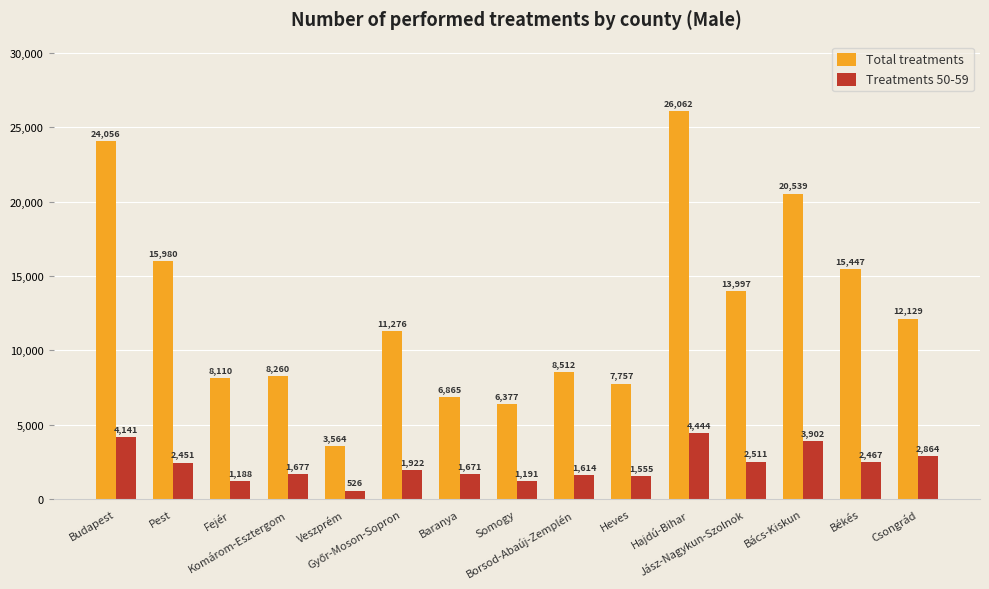

Reading left to right, list all the values displayed in this chart.

Total treatments: 24056	15980	8110	8260	3564	11276	6865	6377	8512	7757	26062	13997	20539	15447	12129
Treatments 50-59: 4141	2451	1188	1677	526	1922	1671	1191	1614	1555	4444	2511	3902	2467	2864